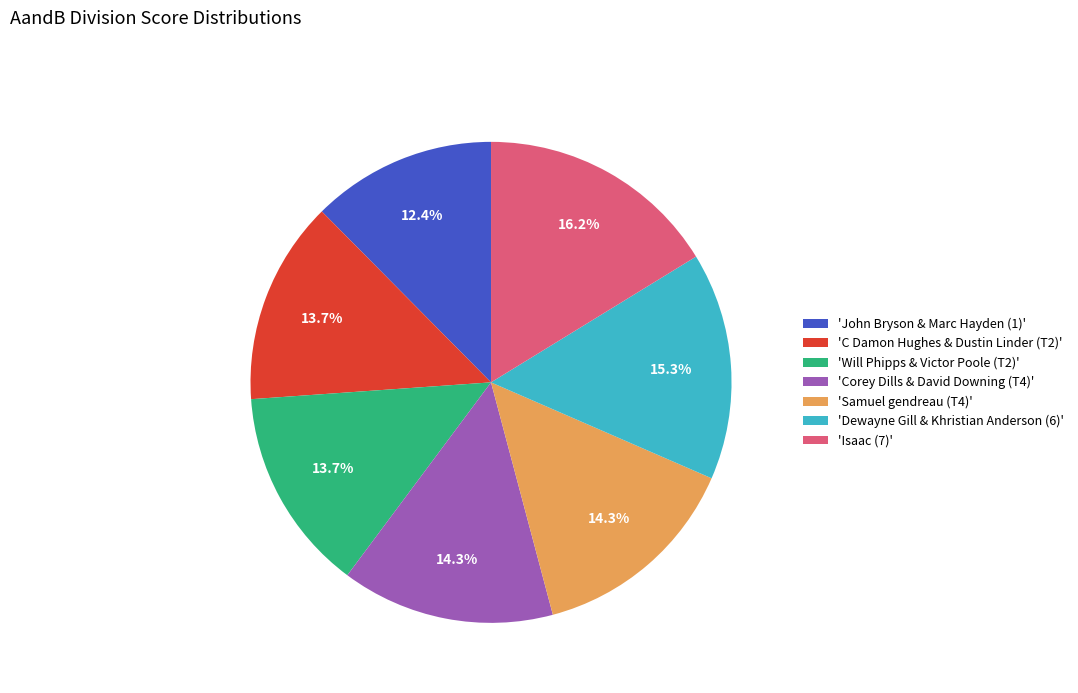

How many slices are in this pie chart?

7